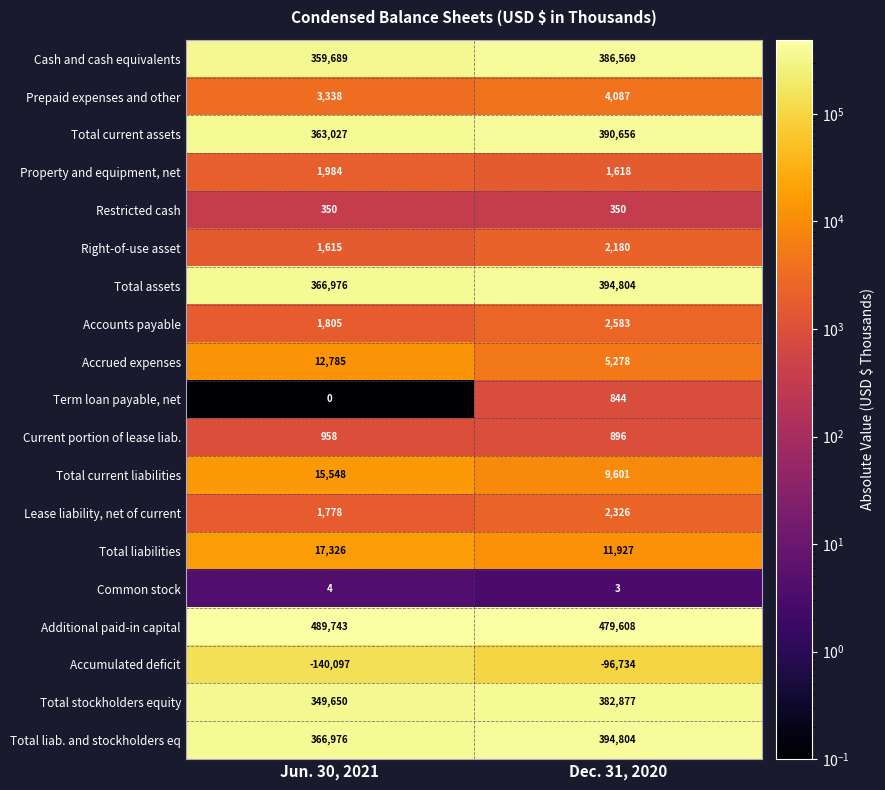

Is it true that Total current assets equals 363027 at Jun. 30, 2021?

True